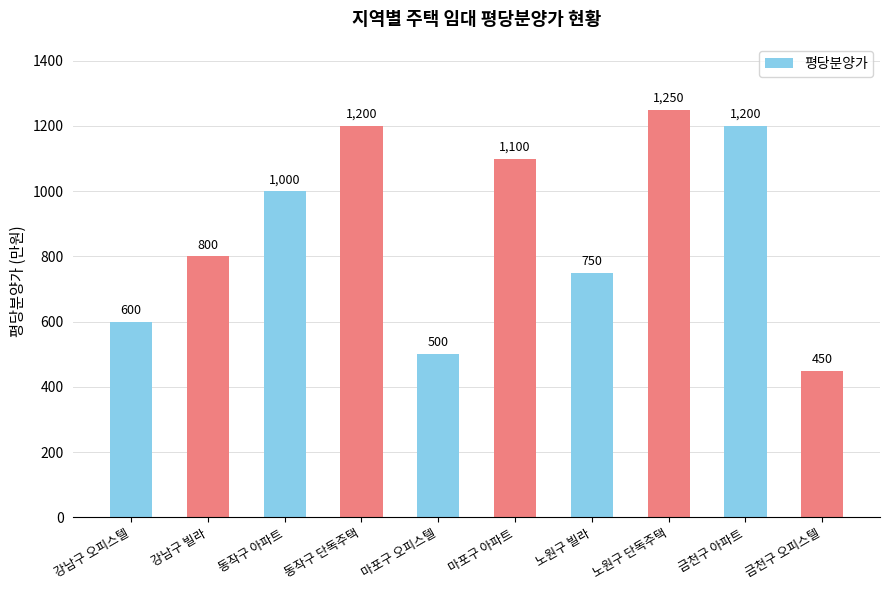

Read the value at 금천구 오피스텔.

450